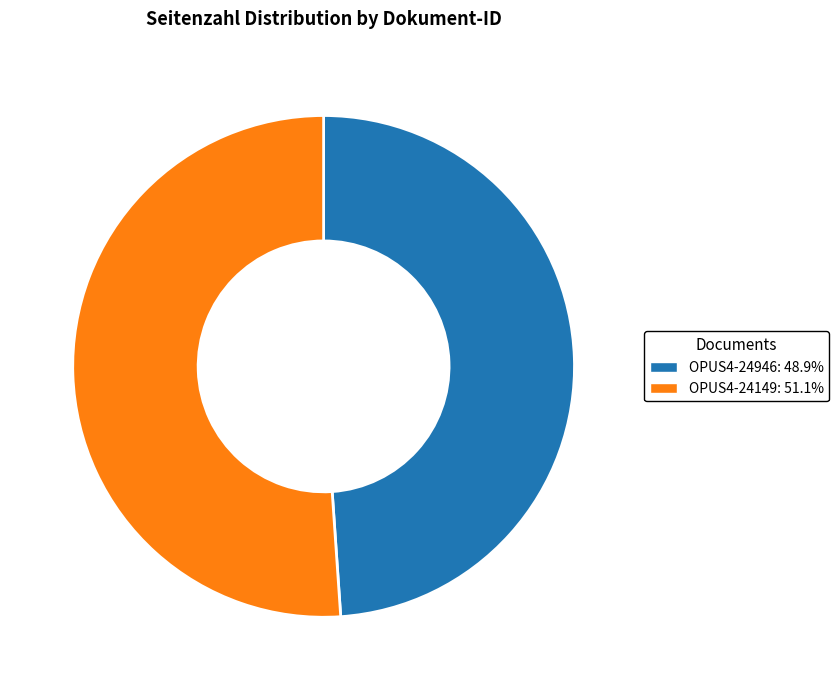

Is there any slice that represents more than half of the pie?

Yes